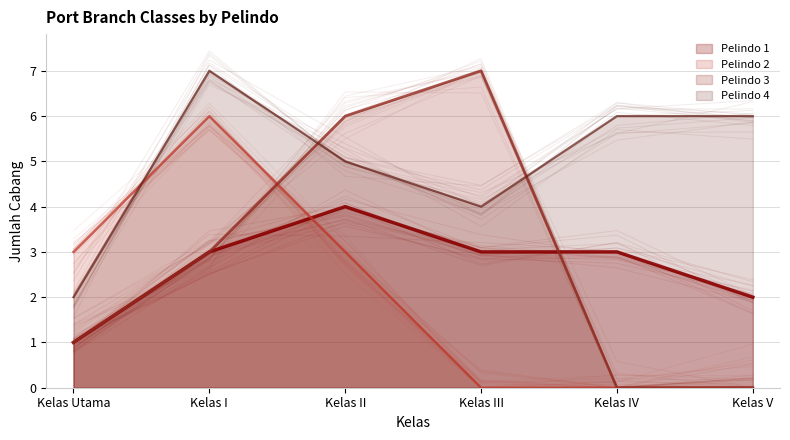

Count the Pelindo 4 values in the range 4 to 6.

4